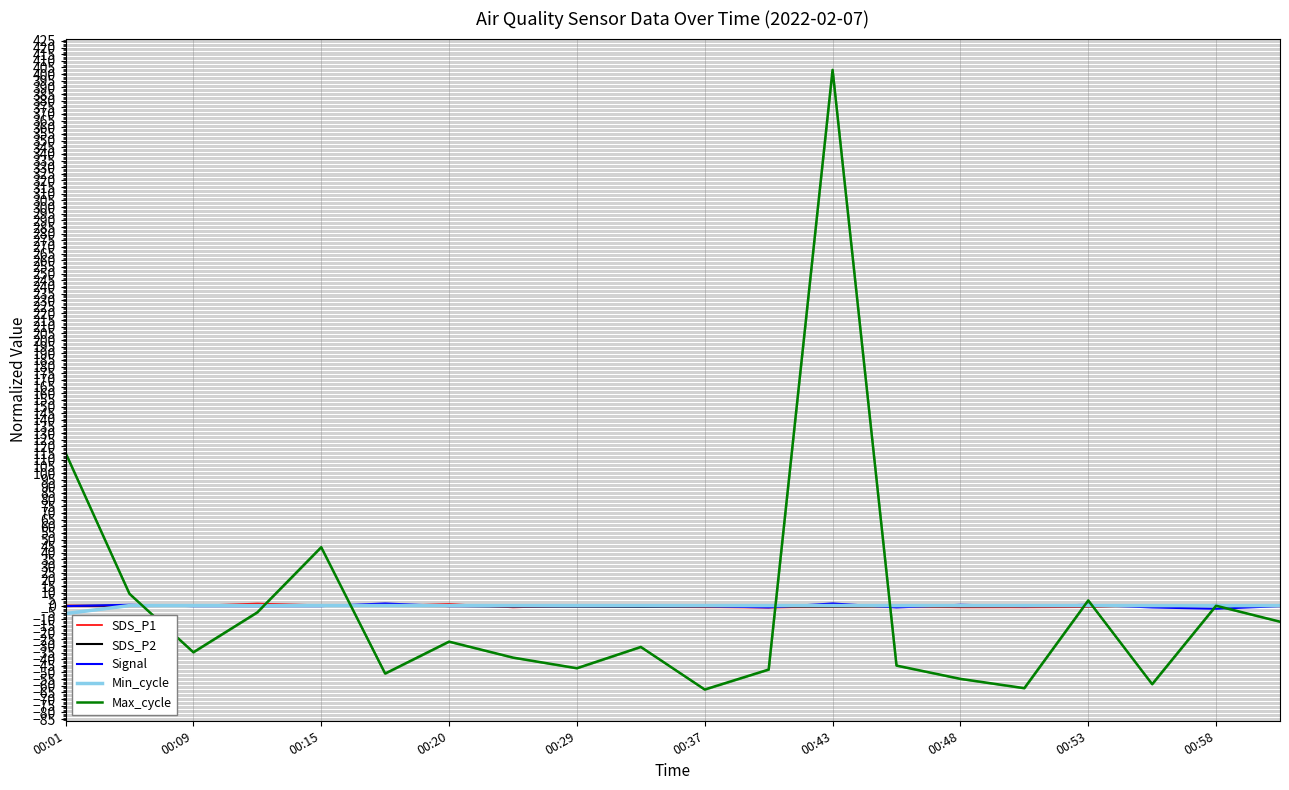

What is the lowest value of the Max_cycle series?

-62.8